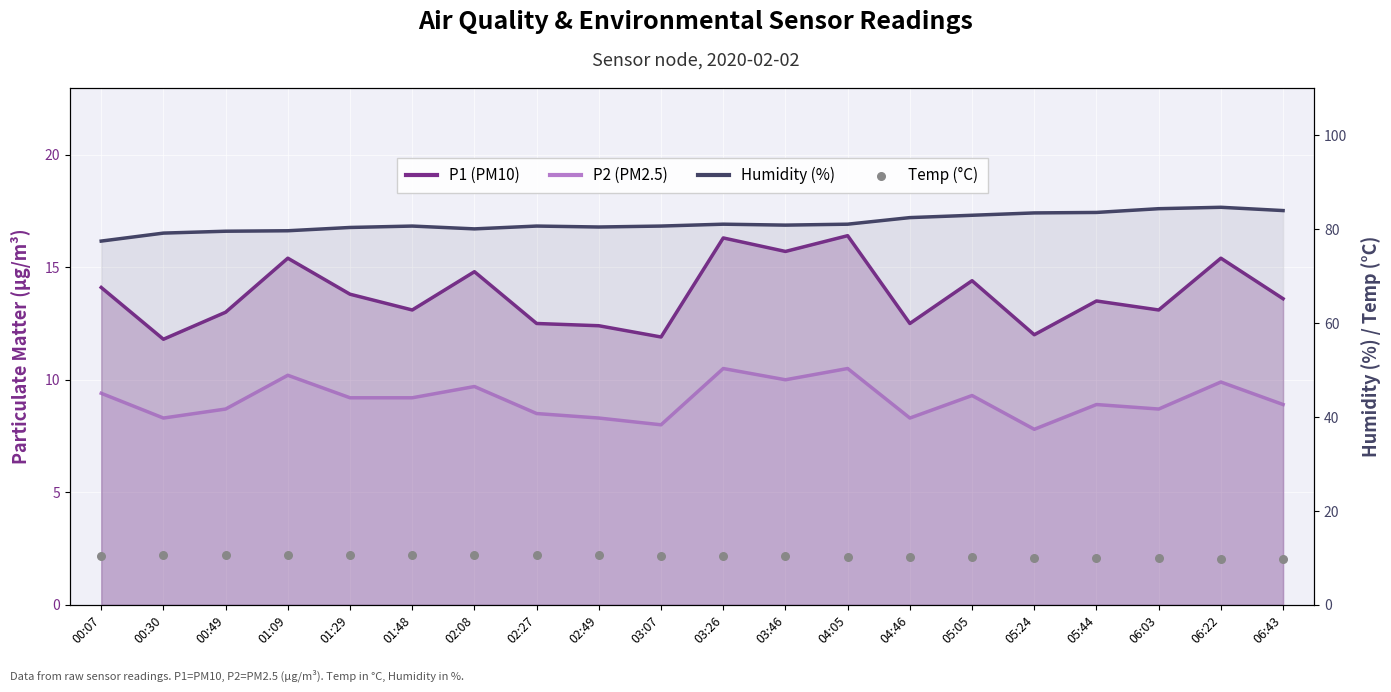

Which series reaches the maximum Y coordinate?

Humidity (%)